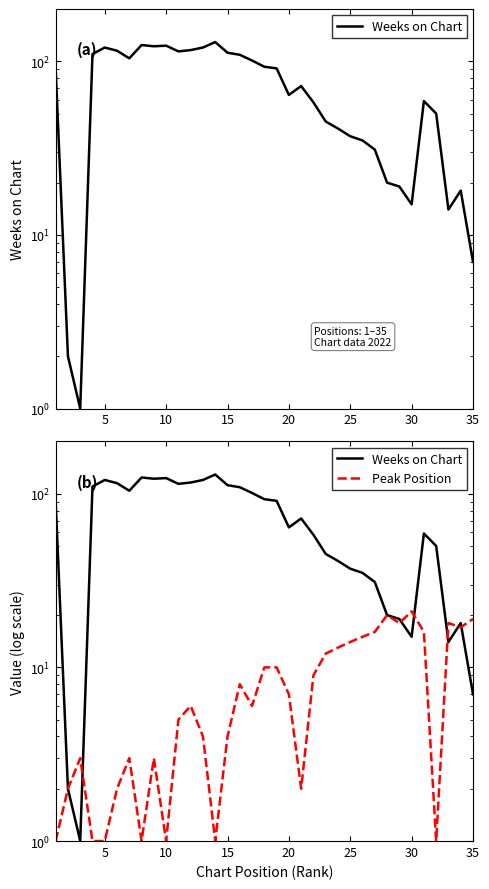

True or false: Peak Position has a value of 13 at 21.

False